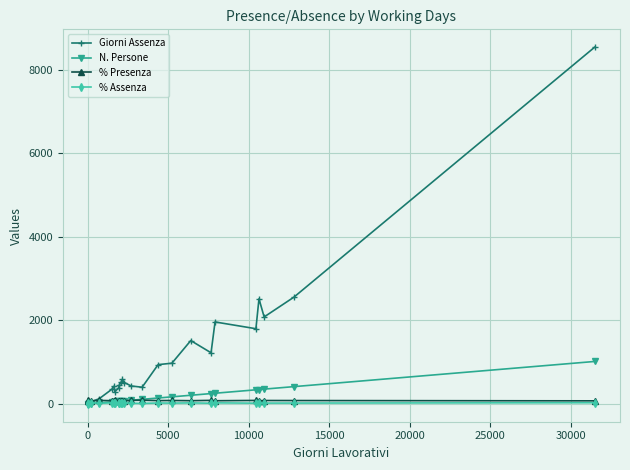

In % Assenza, how many points are lower than both neighbors (excluding endpoints)?

7